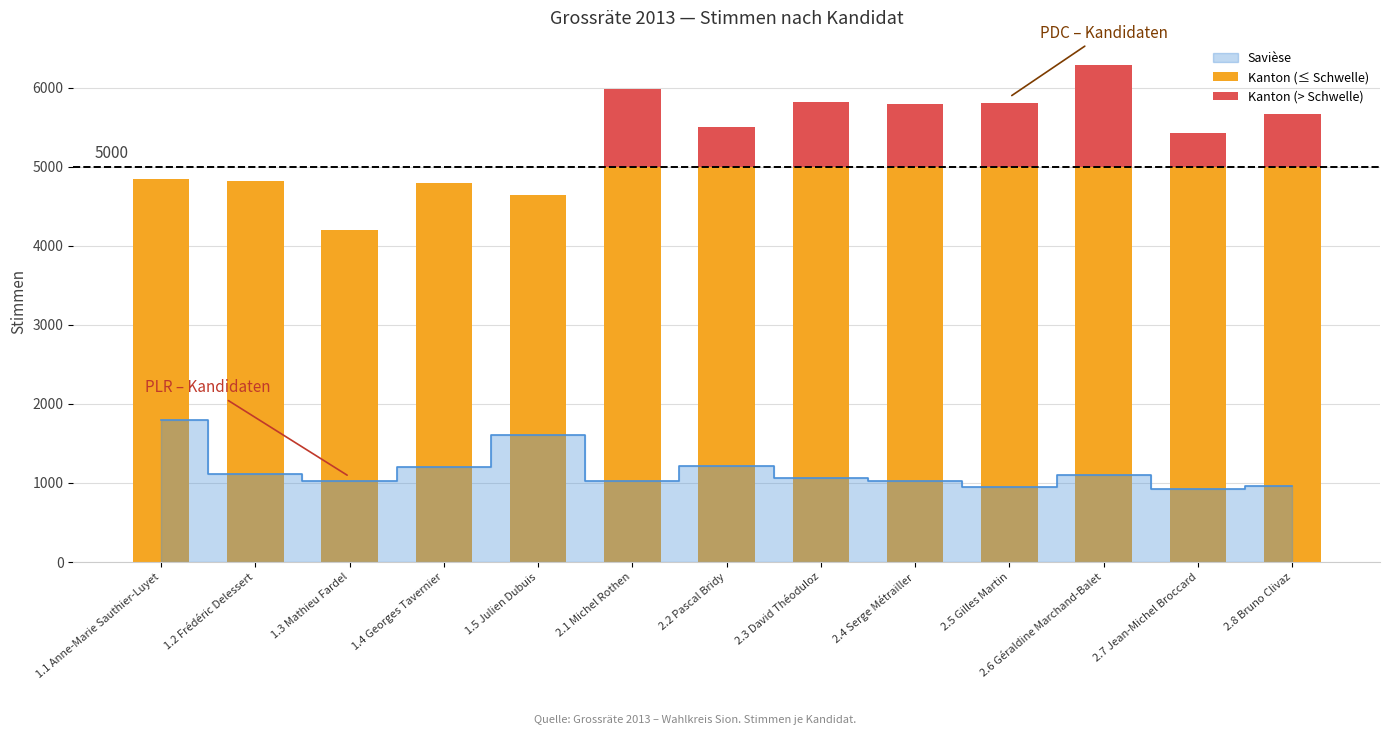

Rank the categories by Kanton (≤ Schwelle) value from highest to lowest.

2.1 Michel Rothen, 2.2 Pascal Bridy, 2.3 David Théoduloz, 2.4 Serge Métrailler, 2.5 Gilles Martin, 2.6 Géraldine Marchand-Balet, 2.7 Jean-Michel Broccard, 2.8 Bruno Clivaz, 1.1 Anne-Marie Sauthier-Luyet, 1.2 Frédéric Delessert, 1.4 Georges Tavernier, 1.5 Julien Dubuis, 1.3 Mathieu Fardel